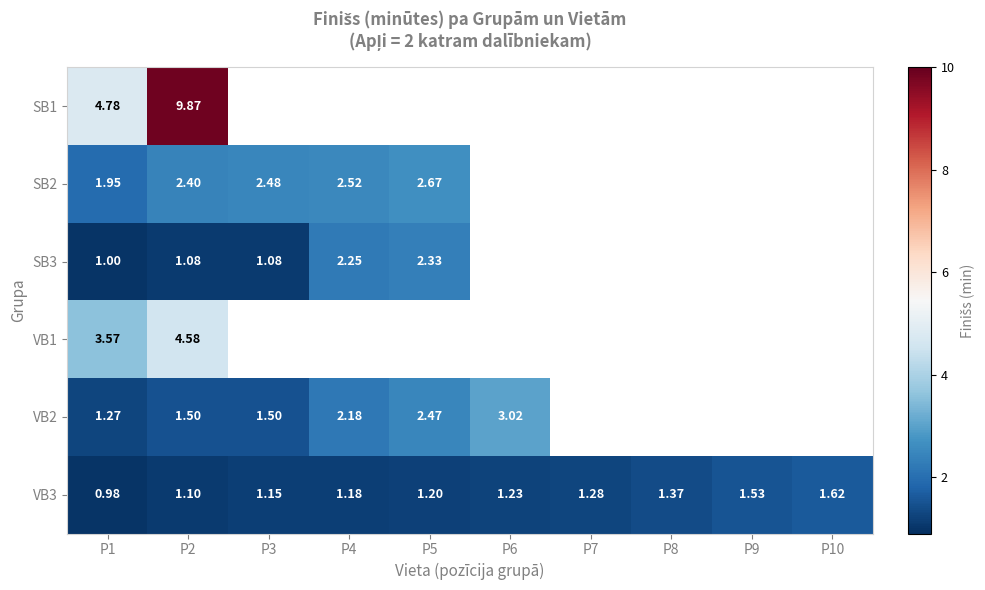

Which series changed the most between P8 and P10?

VB3